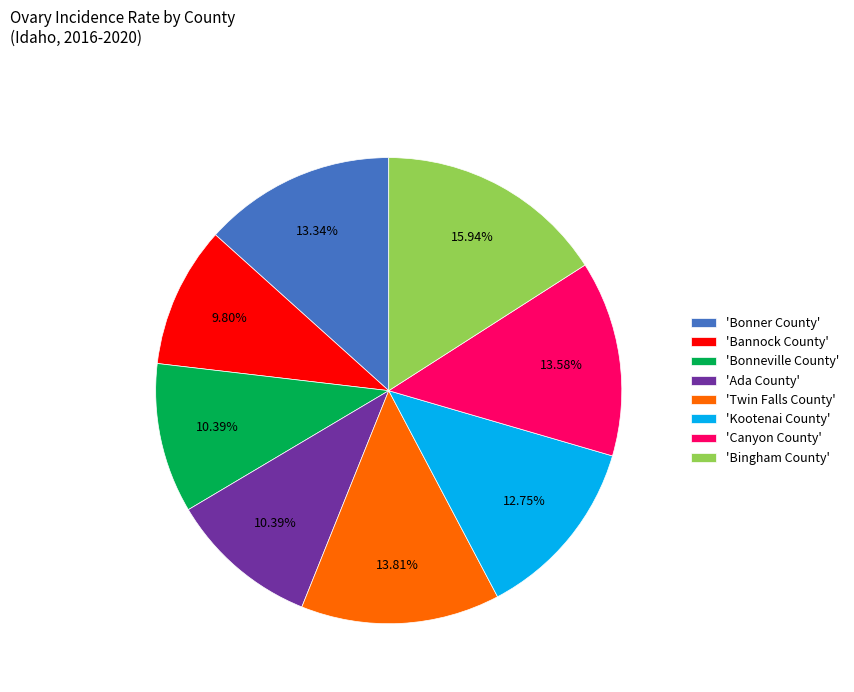

To the nearest percent, what is the average slice percentage?

12%